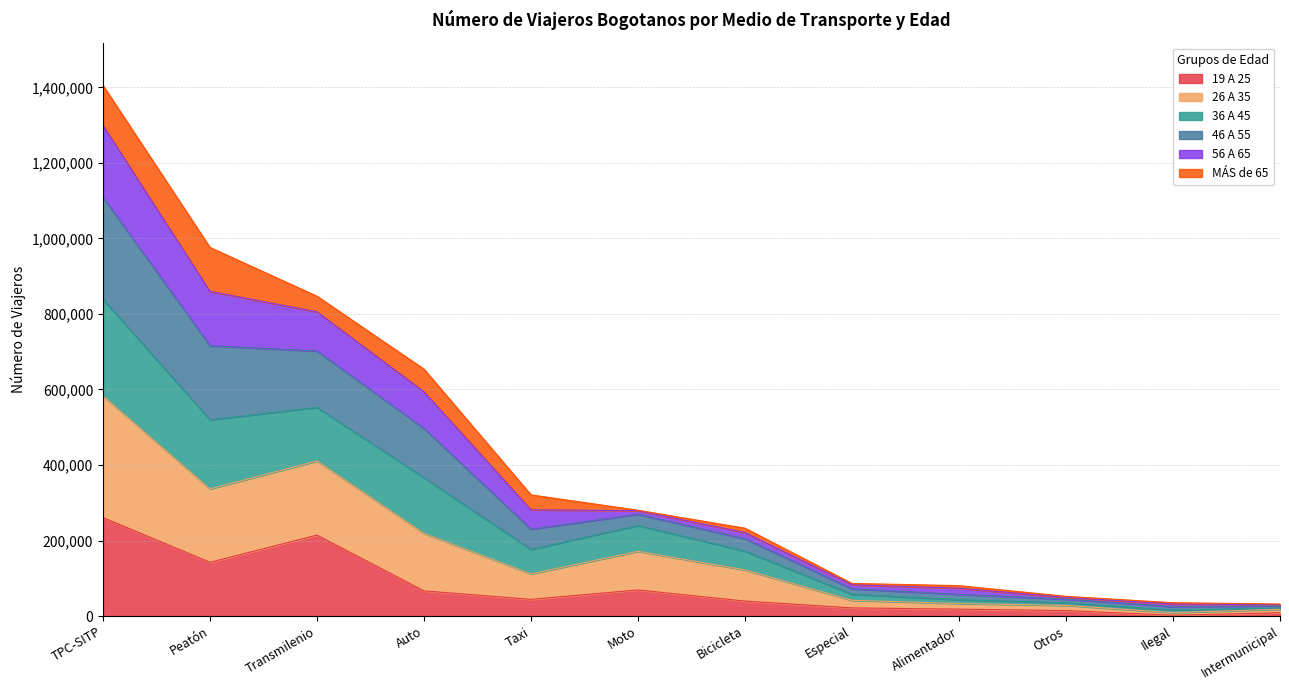

At which label does 46 A 55 reach its minimum?

Intermunicipal